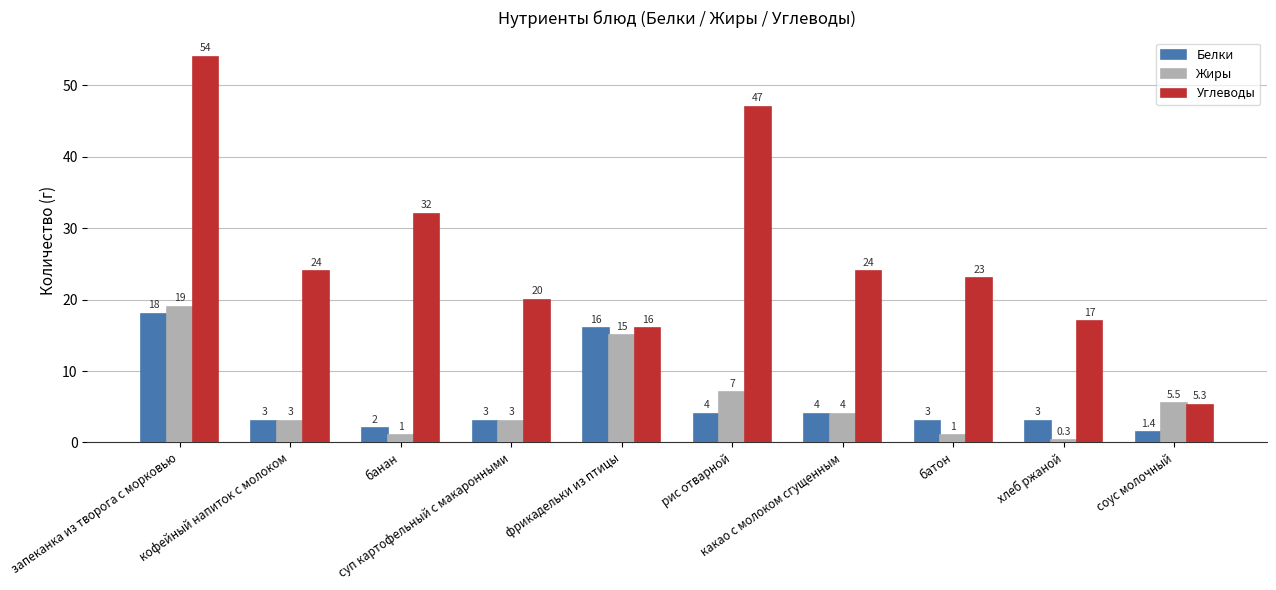

At which category is the sum across all series the highest?

запеканка из творога с морковью